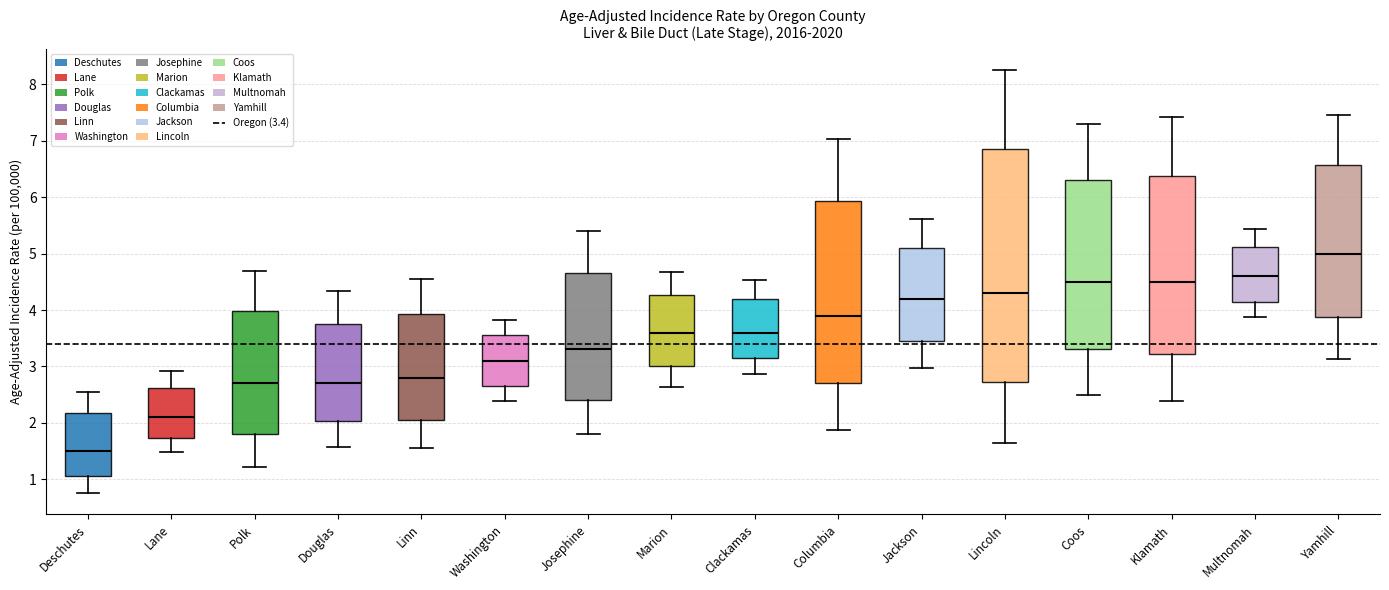

Reading left to right, transcribe this box plot: for each box, give where its median line is, the range the box spans, and where its two whiskers end, as read against the y-axis. The values are not printed on the chart, so give them approximately, as read against the axis.

Deschutes: median 1.5, box 1.1 to 2.2, whiskers 0.8 to 2.6
Lane: median 2.1, box 1.7 to 2.6, whiskers 1.5 to 2.9
Polk: median 2.7, box 1.8 to 4.0, whiskers 1.2 to 4.7
Douglas: median 2.7, box 2.0 to 3.8, whiskers 1.6 to 4.3
Linn: median 2.8, box 2.1 to 3.9, whiskers 1.6 to 4.6
Washington: median 3.1, box 2.7 to 3.6, whiskers 2.4 to 3.8
Josephine: median 3.3, box 2.4 to 4.7, whiskers 1.8 to 5.4
Marion: median 3.6, box 3.0 to 4.3, whiskers 2.6 to 4.7
Clackamas: median 3.6, box 3.2 to 4.2, whiskers 2.9 to 4.5
Columbia: median 3.9, box 2.7 to 5.9, whiskers 1.9 to 7.0
Jackson: median 4.2, box 3.5 to 5.1, whiskers 3.0 to 5.6
Lincoln: median 4.3, box 2.7 to 6.9, whiskers 1.7 to 8.3
Coos: median 4.5, box 3.3 to 6.3, whiskers 2.5 to 7.3
Klamath: median 4.5, box 3.2 to 6.4, whiskers 2.4 to 7.4
Multnomah: median 4.6, box 4.2 to 5.1, whiskers 3.9 to 5.4
Yamhill: median 5.0, box 3.9 to 6.6, whiskers 3.1 to 7.5